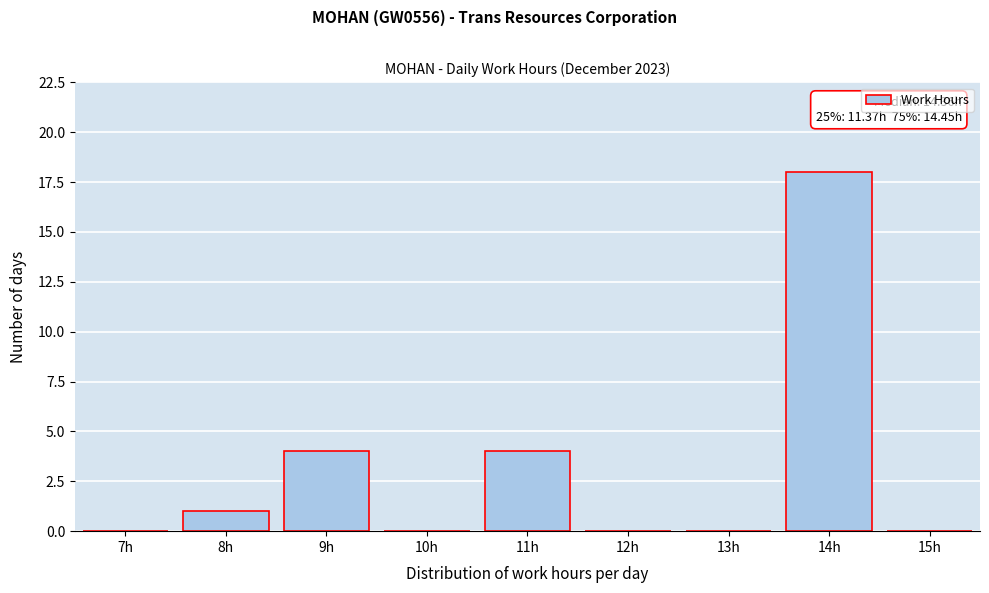

Reading left to right, transcribe all the data shown in this chart.

7h=0	8h=1	9h=4	10h=0	11h=4	12h=0	13h=0	14h=18	15h=0